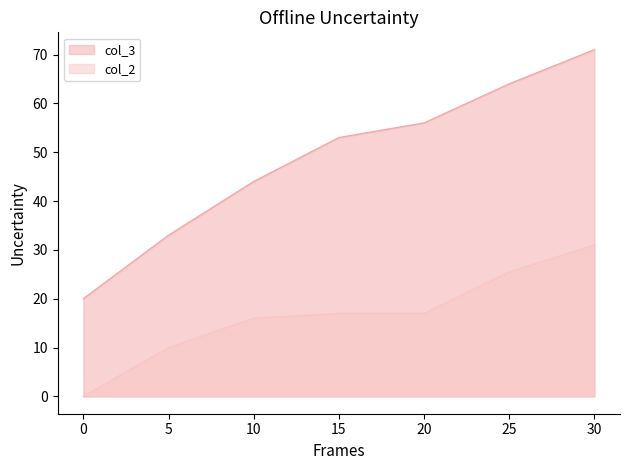

What are all the series names shown in the legend?

col_3, col_2